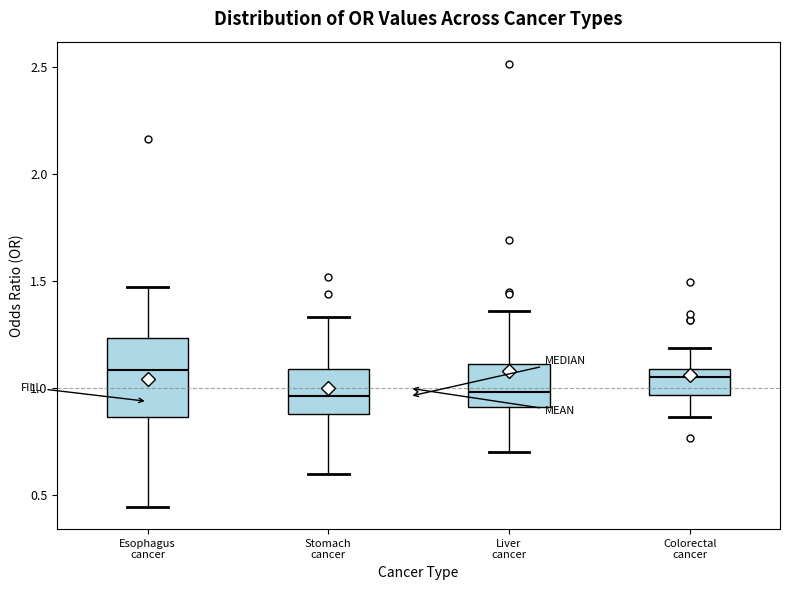

Reading left to right, transcribe this box plot: for each box, give where its median line is, the range the box spans, and where its two whiskers end, as read against the y-axis. The values are not printed on the chart, so give them approximately, as read against the axis.

Esophagus cancer: median 1.10, box 0.85 to 1.25, whiskers 0.45 to 1.45
Stomach cancer: median 0.95, box 0.90 to 1.10, whiskers 0.60 to 1.35
Liver cancer: median 1.00, box 0.90 to 1.10, whiskers 0.70 to 1.35
Colorectal cancer: median 1.05, box 0.95 to 1.10, whiskers 0.85 to 1.20